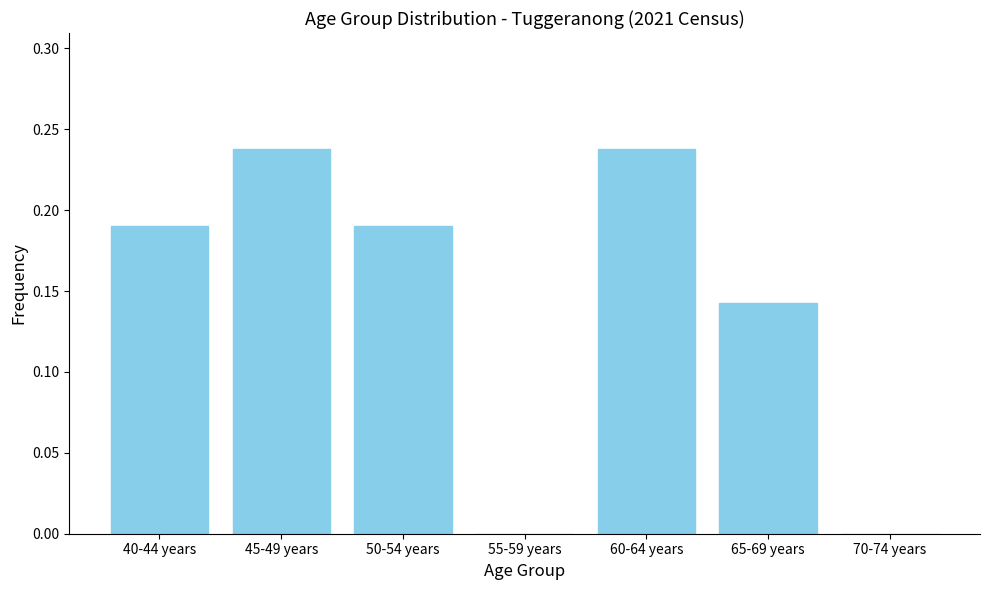

Is it true that the value at 60-64 years is 0.4?

False